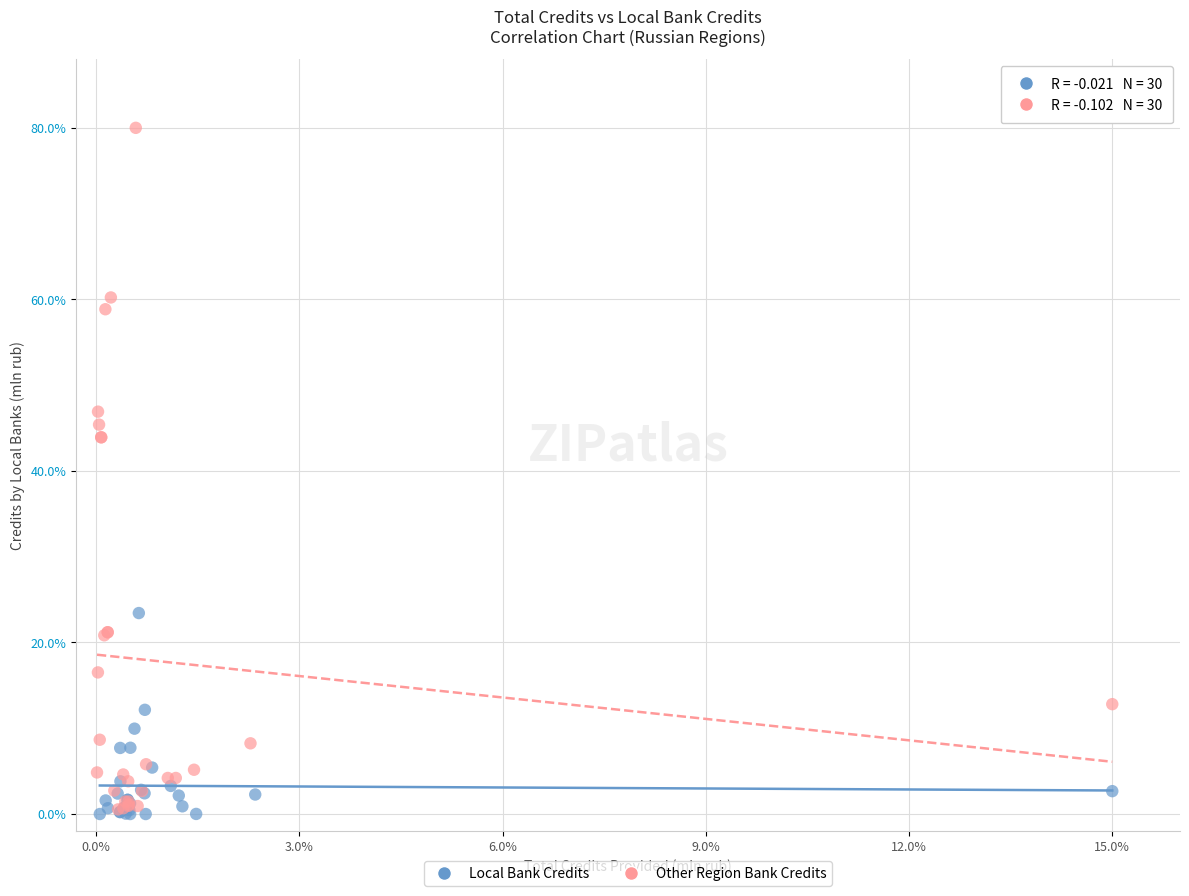

Which series contains the highest Y value?

Other Region Bank Credits